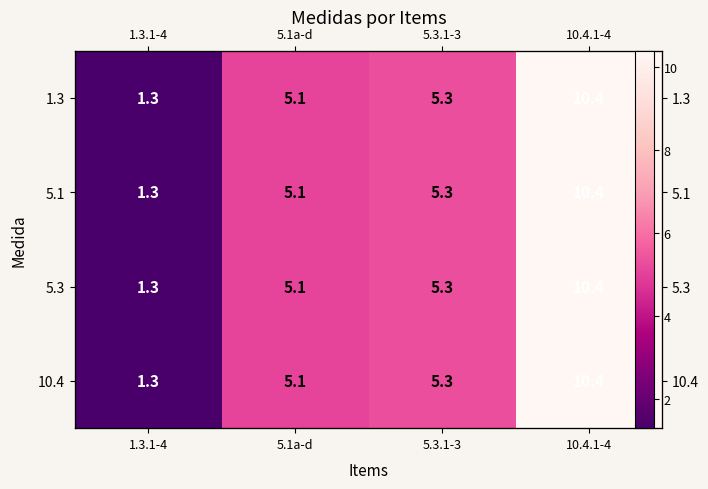

The 10.4 series shows 1.3 at 1.3.1-4. True or false?

True